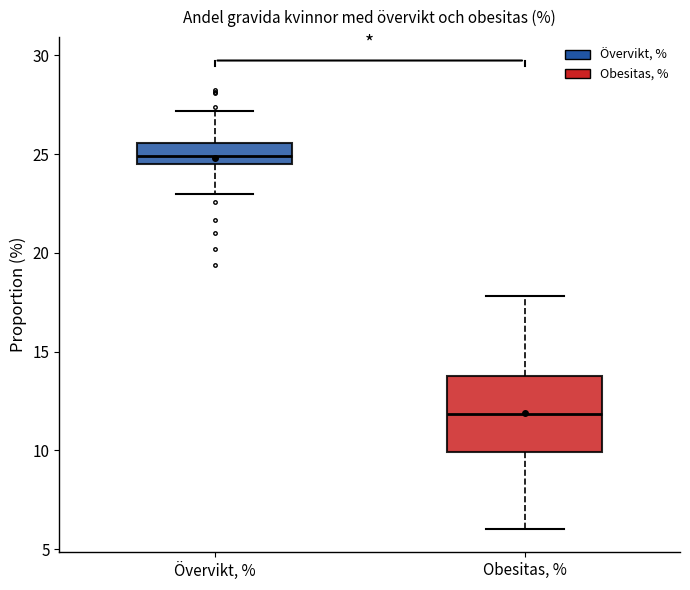

Reading left to right, read every box against the y-axis: the position of its median line, the range the box covers, and the ends of its whiskers. The values are not printed on the chart, so give them approximately, as read against the axis.

Övervikt, %: median 25.0, box 24.5 to 25.5, whiskers 23.0 to 27.0
Obesitas, %: median 12.0, box 10.0 to 13.5, whiskers 6.0 to 18.0